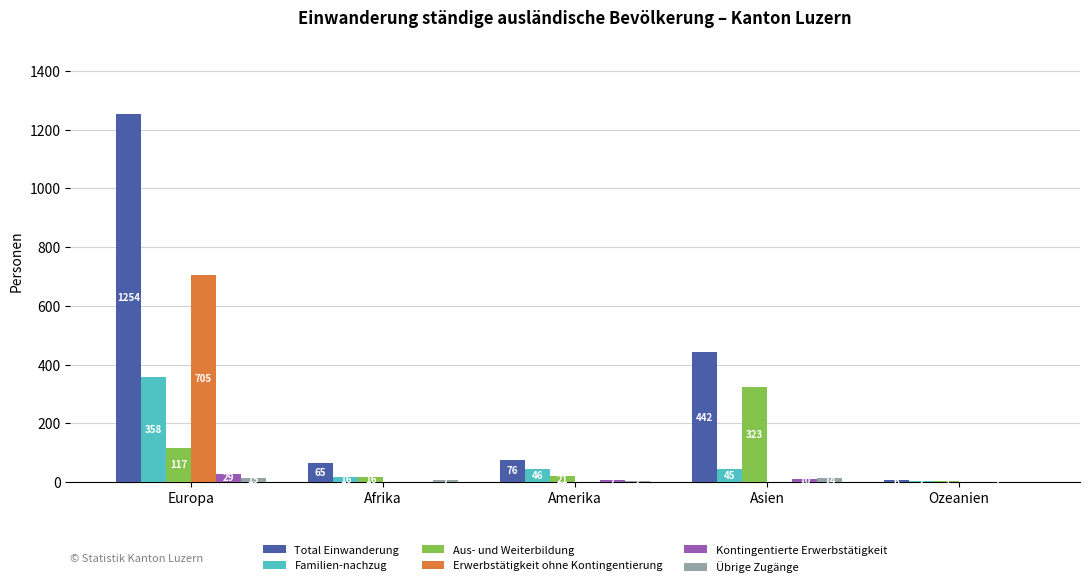

Count the number of data series in this chart.

6